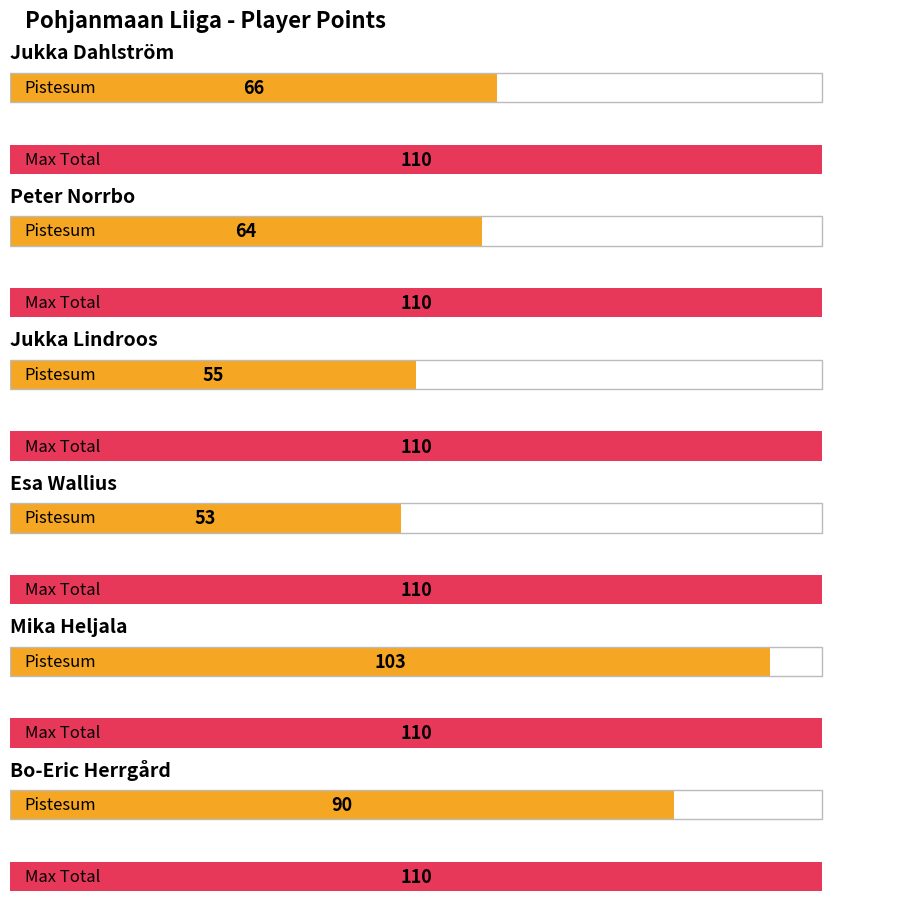

What value does the data have at Jukka Dahlström, to the nearest 5?

65